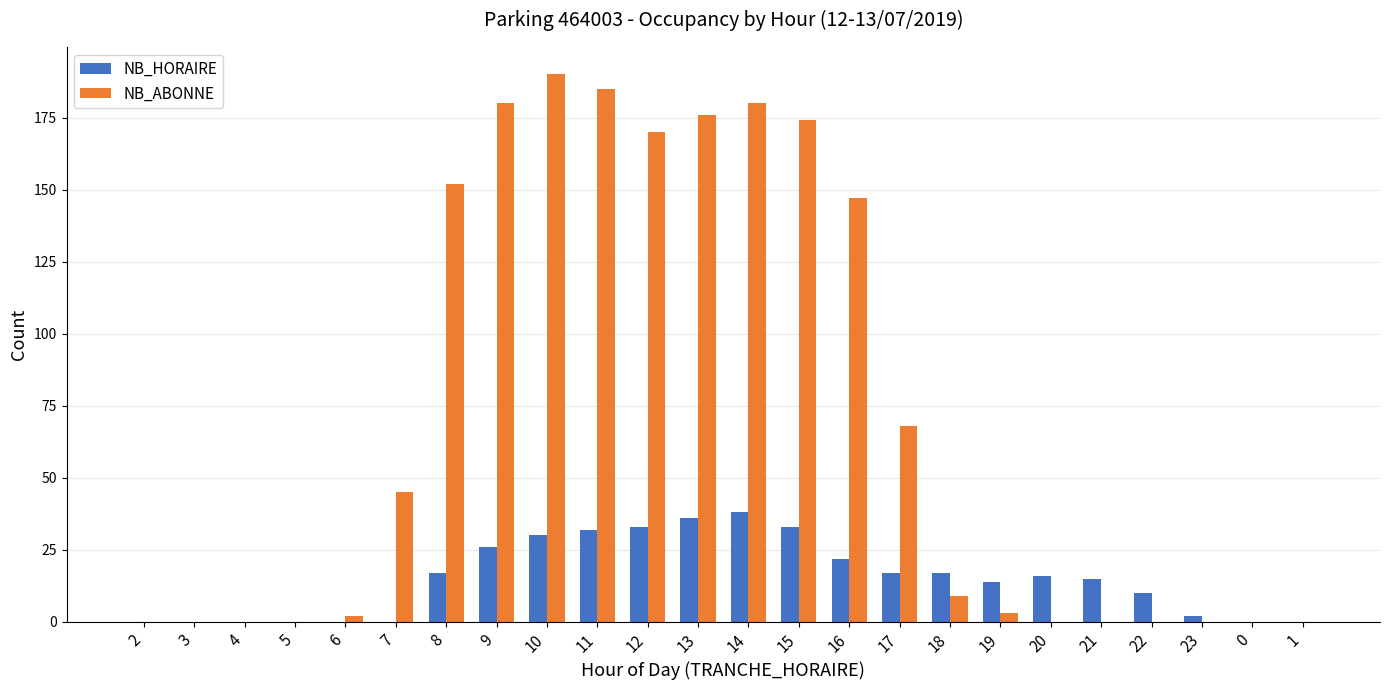

Reading left to right, transcribe all the data shown in this chart.

NB_HORAIRE: 2=0	3=0	4=0	5=0	6=0	7=0	8=17	9=26	10=30	11=32	12=33	13=36	14=38	15=33	16=22	17=17	18=17	19=14	20=16	21=15	22=10	23=2	0=0	1=0
NB_ABONNE: 2=0	3=0	4=0	5=0	6=2	7=45	8=152	9=180	10=190	11=185	12=170	13=176	14=180	15=174	16=147	17=68	18=9	19=3	20=0	21=0	22=0	23=0	0=0	1=0